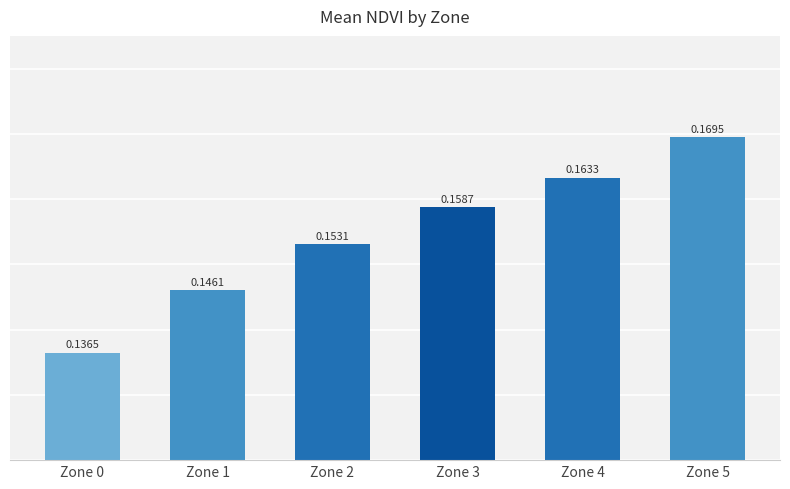

At which label is the value closest to 0?

Zone 0